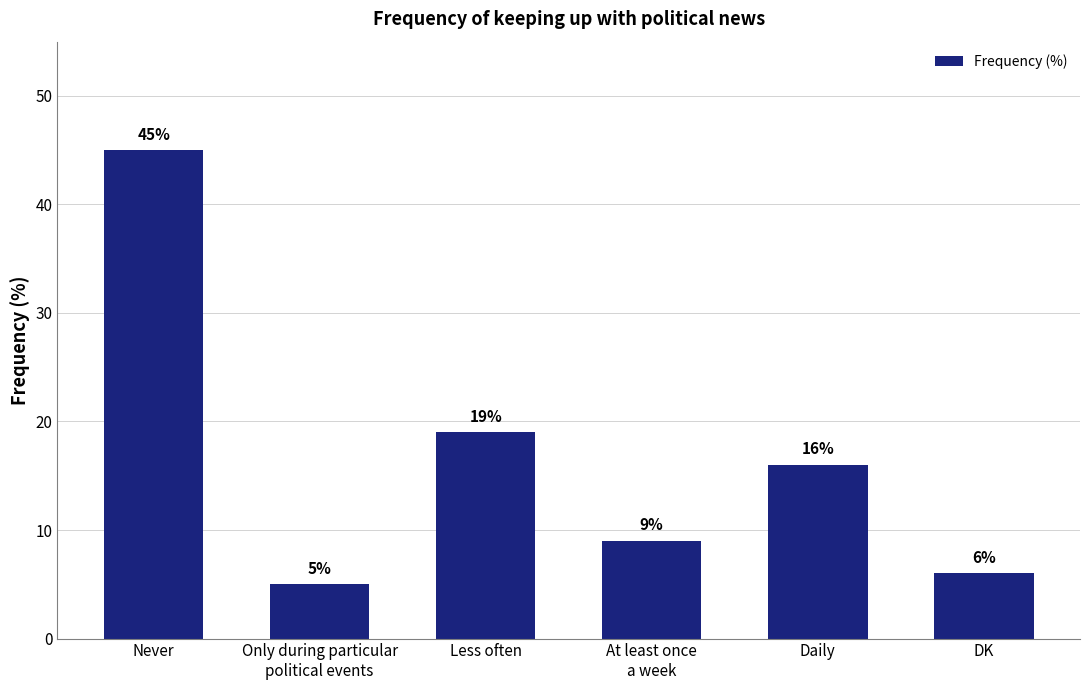

How many data points does each series have?

6